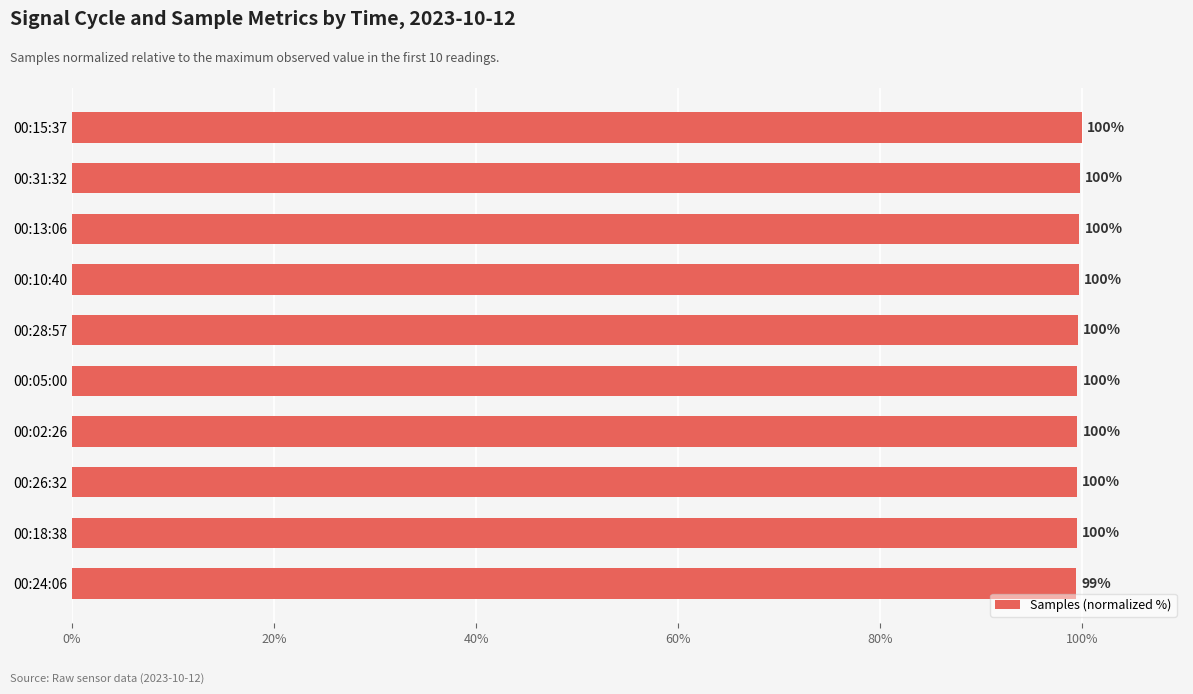

What is the approximate value at 00:28:57?

99.6